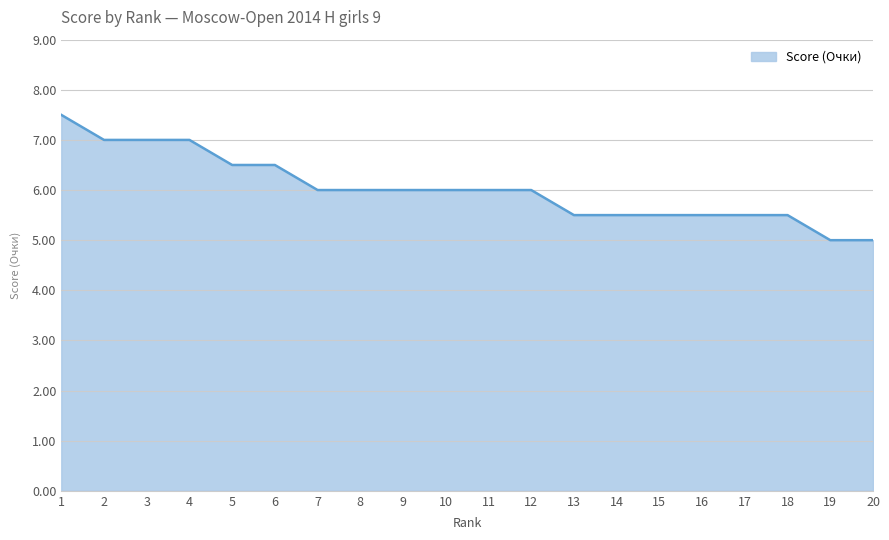

Approximately how many times larger is the value at 3 compared to 4?

1.0